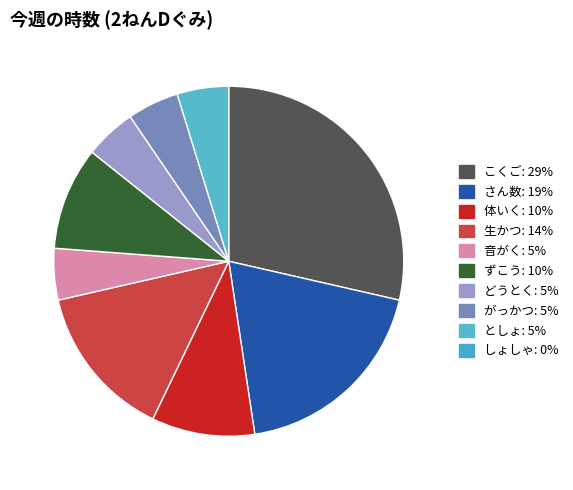

Is there any slice that represents more than half of the pie?

No